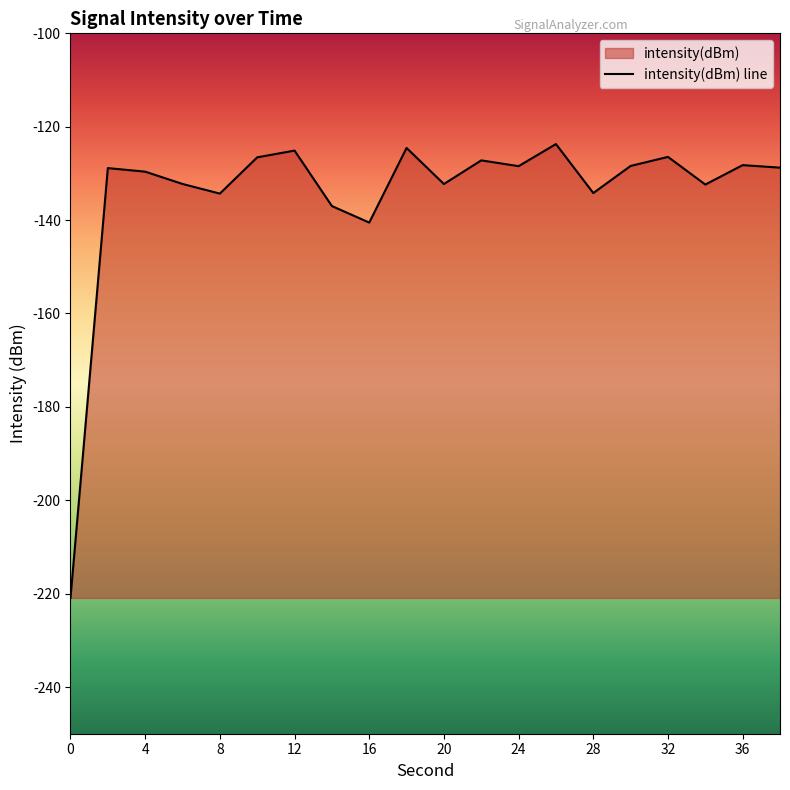

Reading right to left, transcribe all the data shown in this chart.

38=-128.8	36=-128.2	34=-132.4	32=-126.5	30=-128.4	28=-134.2	26=-123.7	24=-128.4	22=-127.2	20=-132.3	18=-124.6	16=-140.5	14=-137.0	12=-125.1	10=-126.6	8=-134.3	6=-132.3	4=-129.6	2=-128.9	0=-220.9